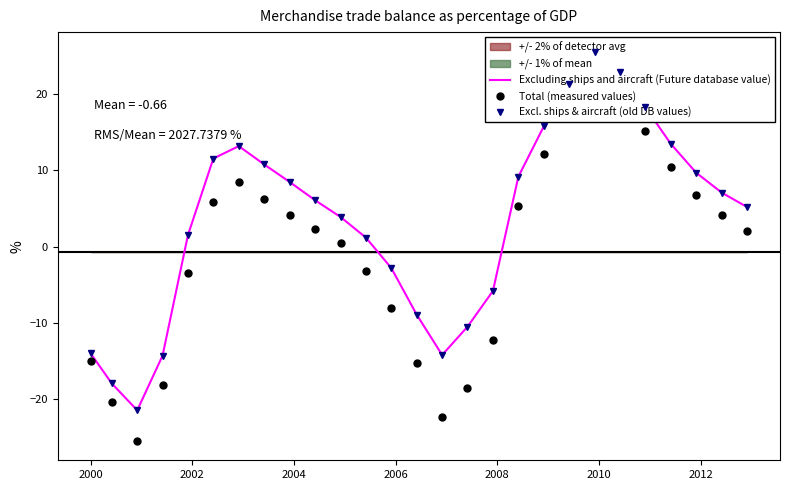

True or false: Excluding ships and aircraft (Future database value) and Excl. ships & aircraft (old DB values) intersect in this chart.

False